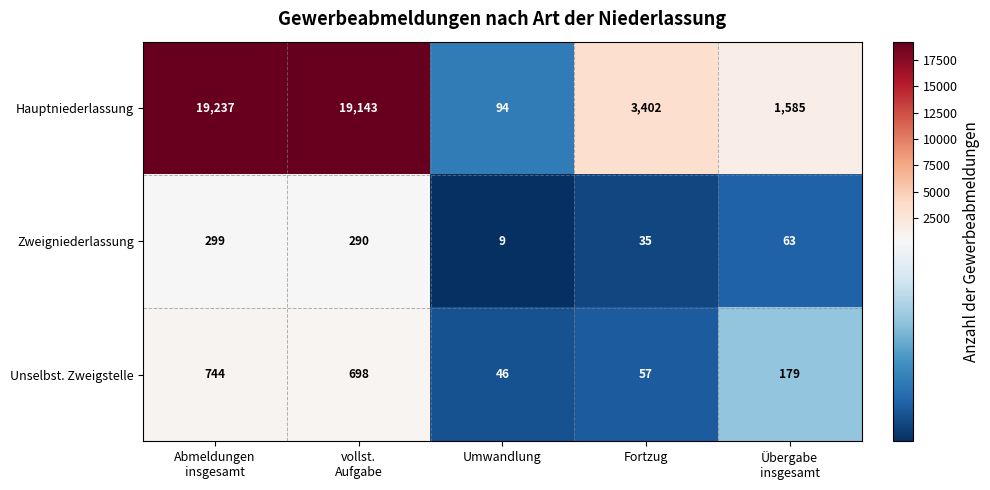

True or false: Unselbst. Zweigstelle has a value of 57 at Fortzug.

True